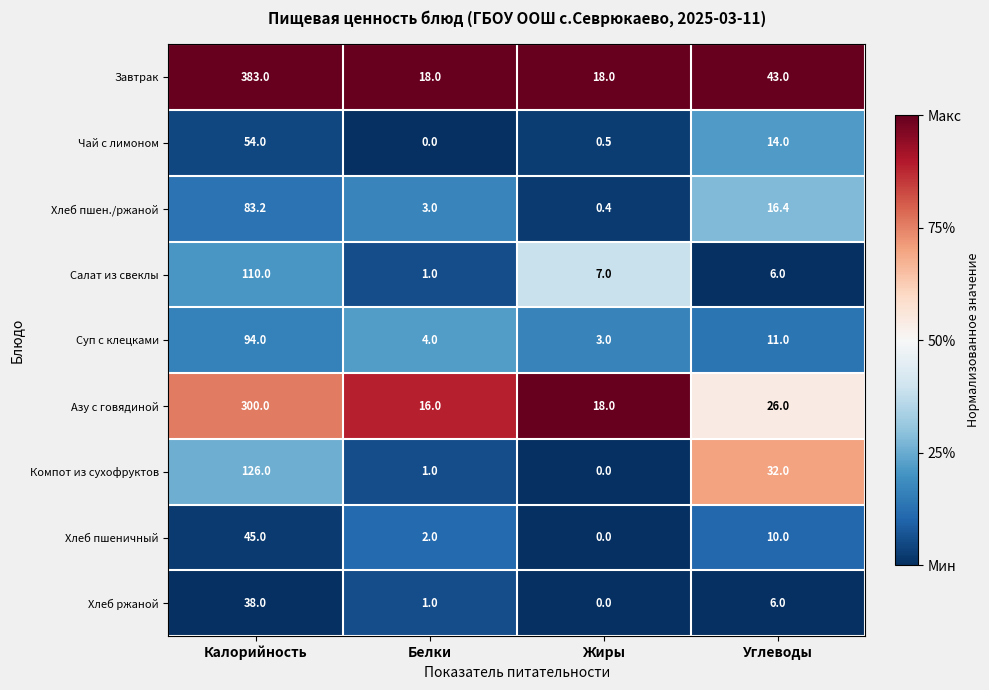

What is the sum of the Хлеб пшен./ржаной values at Калорийность and Жиры?

83.6